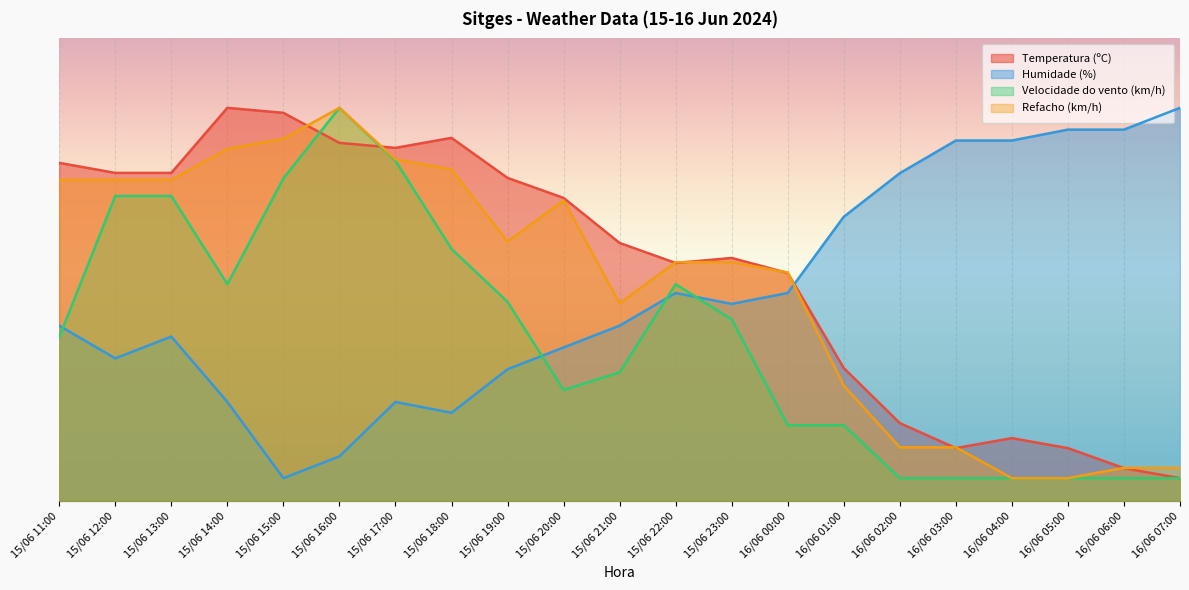

Rank the categories by Refacho (km/h) value from highest to lowest.

15/06 16:00, 15/06 15:00, 15/06 14:00, 15/06 17:00, 15/06 18:00, 15/06 11:00, 15/06 12:00, 15/06 13:00, 15/06 20:00, 15/06 19:00, 15/06 22:00, 15/06 23:00, 16/06 00:00, 15/06 21:00, 16/06 01:00, 16/06 02:00, 16/06 03:00, 16/06 06:00, 16/06 07:00, 16/06 04:00, 16/06 05:00